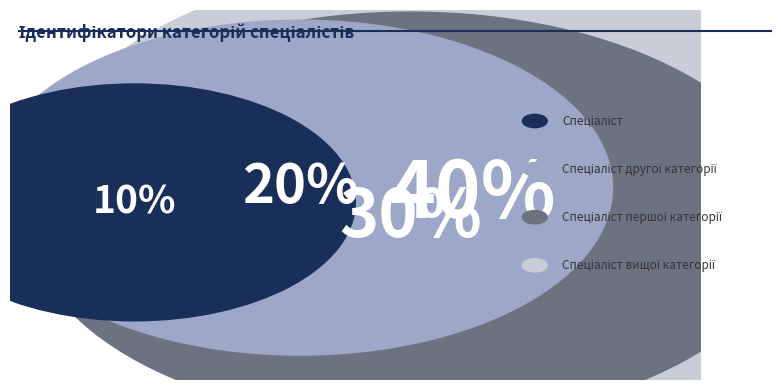

True or false: Спеціаліст другої категорії accounts for 20% of the total.

True